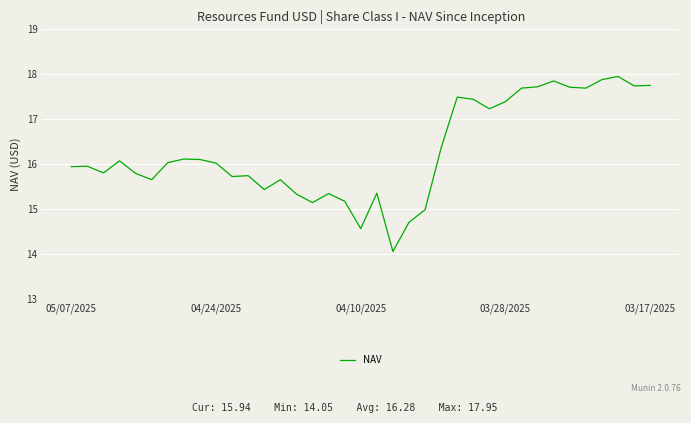

What is the minimum value shown in the chart?

14.1